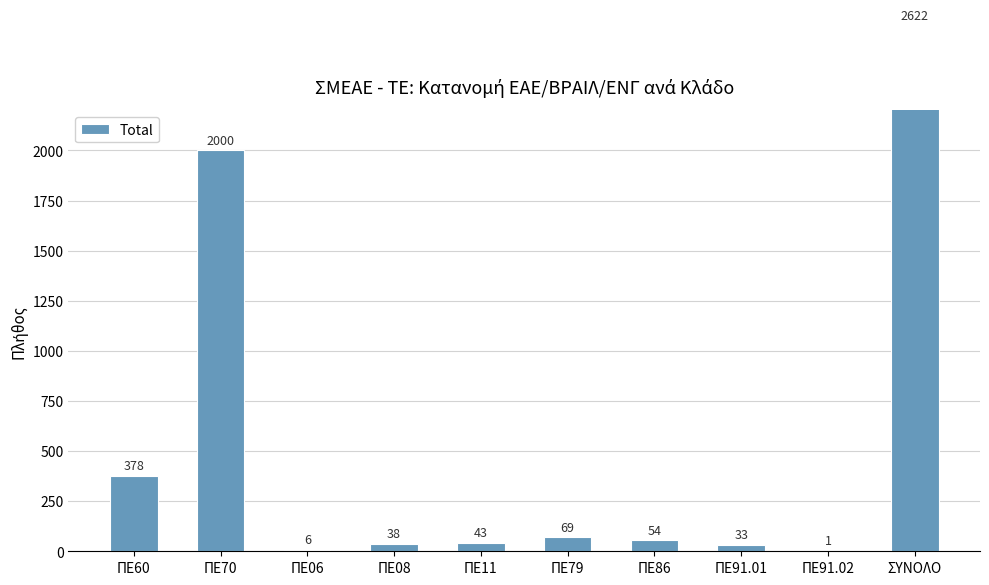

What is the label of the 1st bar from the right?

ΣΥΝΟΛΟ